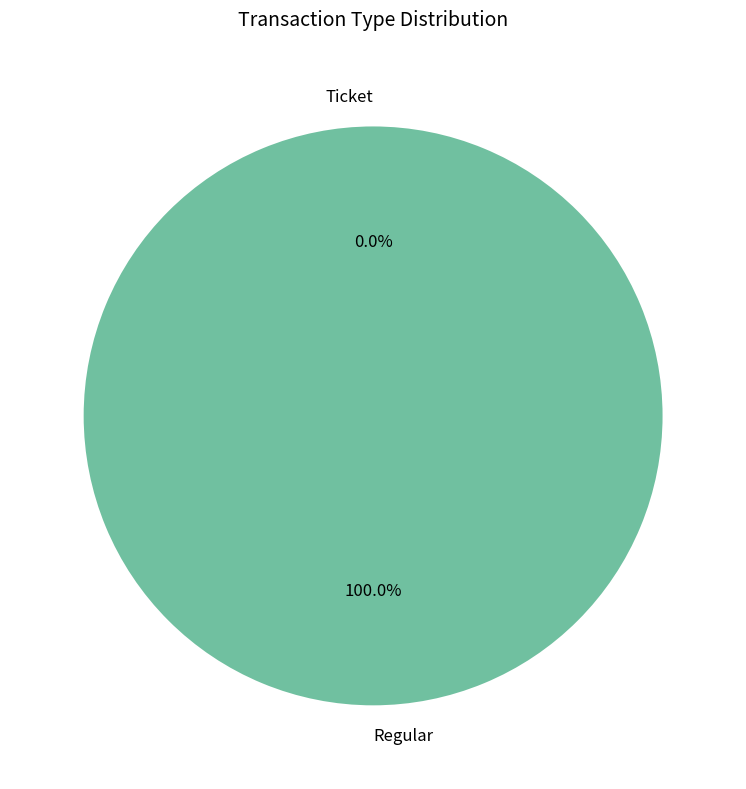

To the nearest percent, what portion does Regular represent?

100%